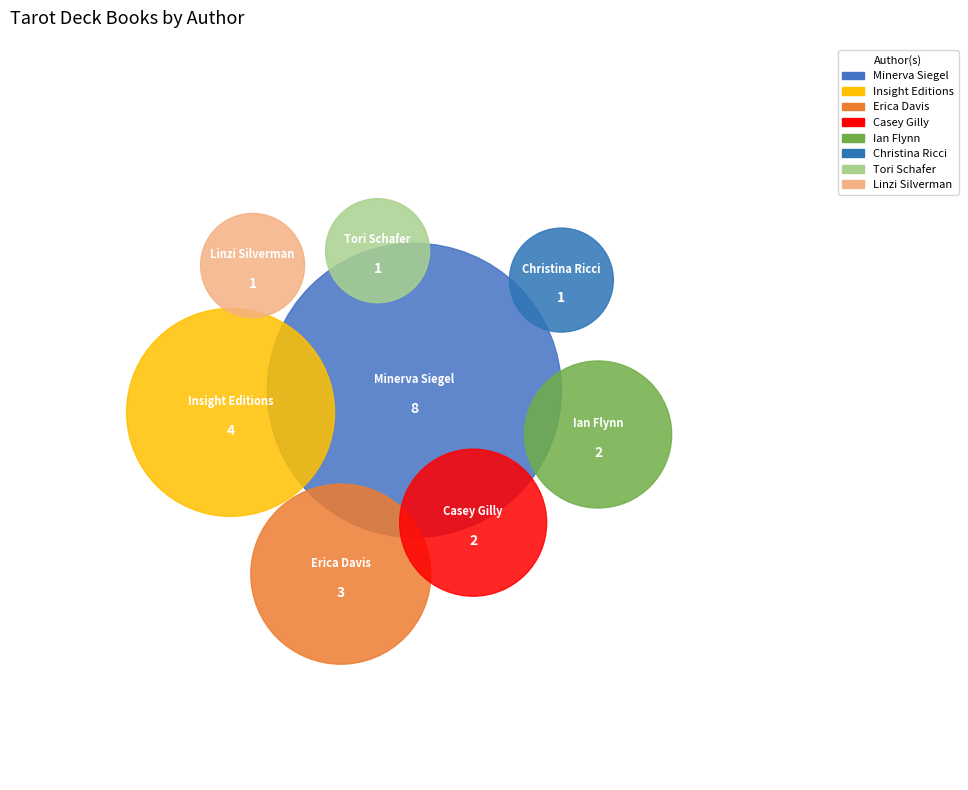

What is the largest slice in the pie chart?

Minerva Siegel